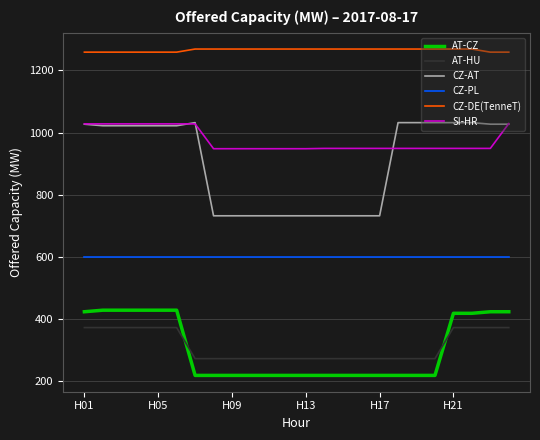

Which series has the largest total across all categories?

CZ-DE(TenneT)